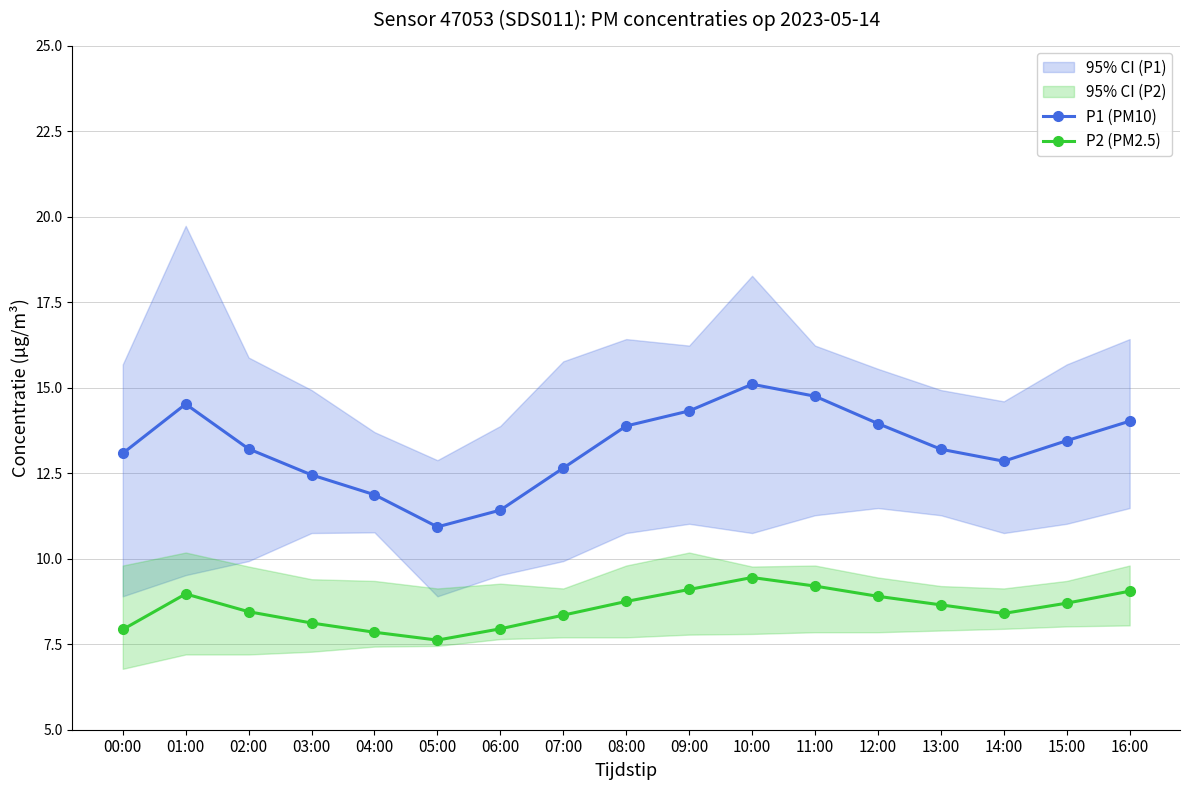

Where is the first local minimum for P1 (PM10)?

05:00